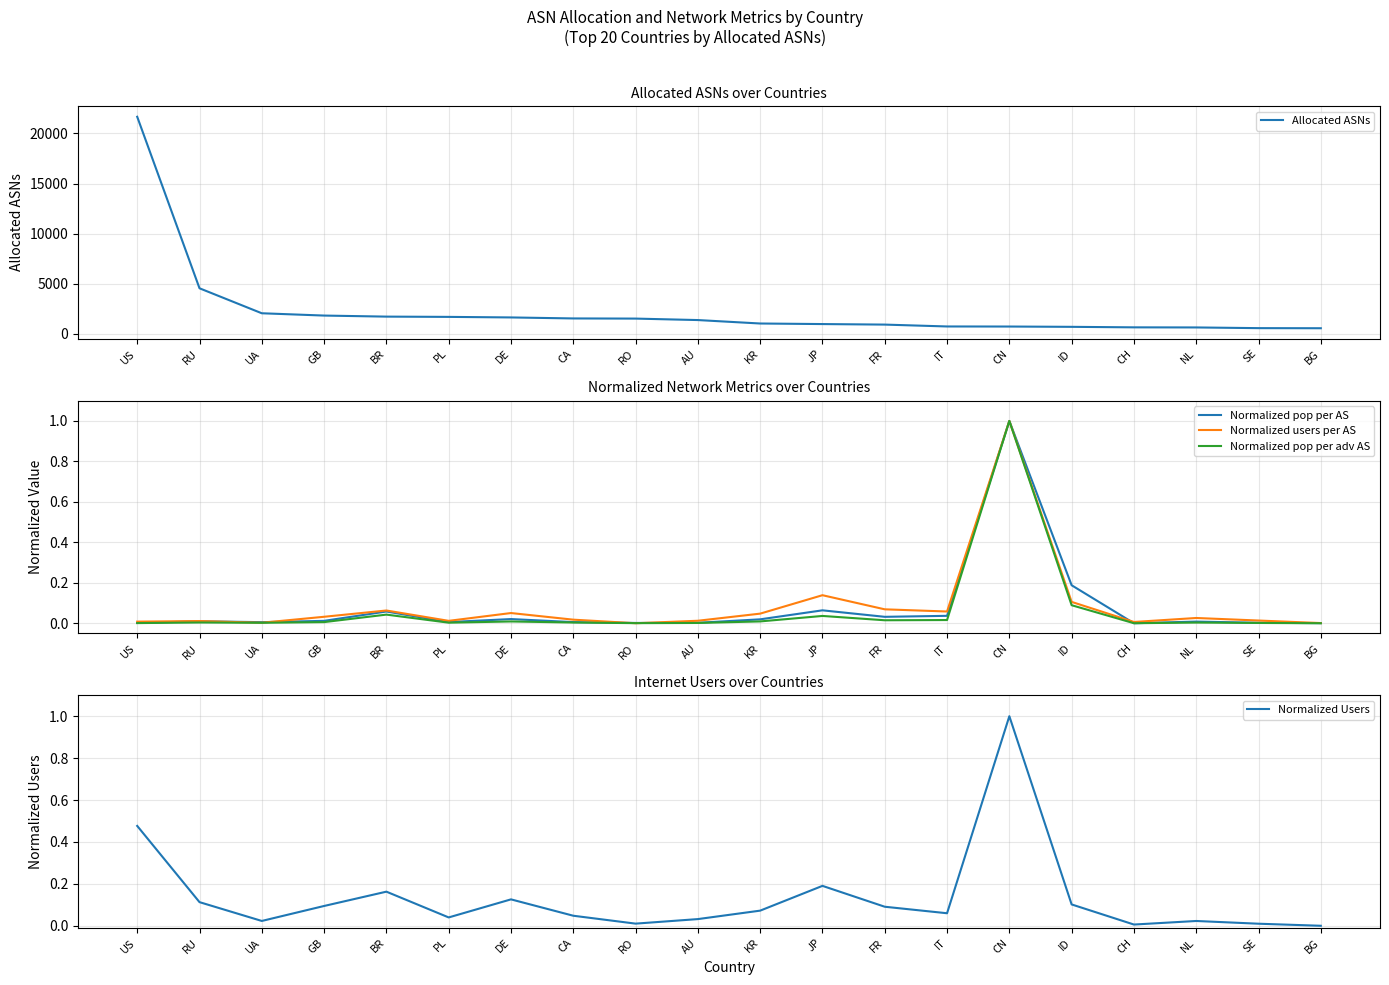

What is the spread (max minus min) of values at DE?

1621.0